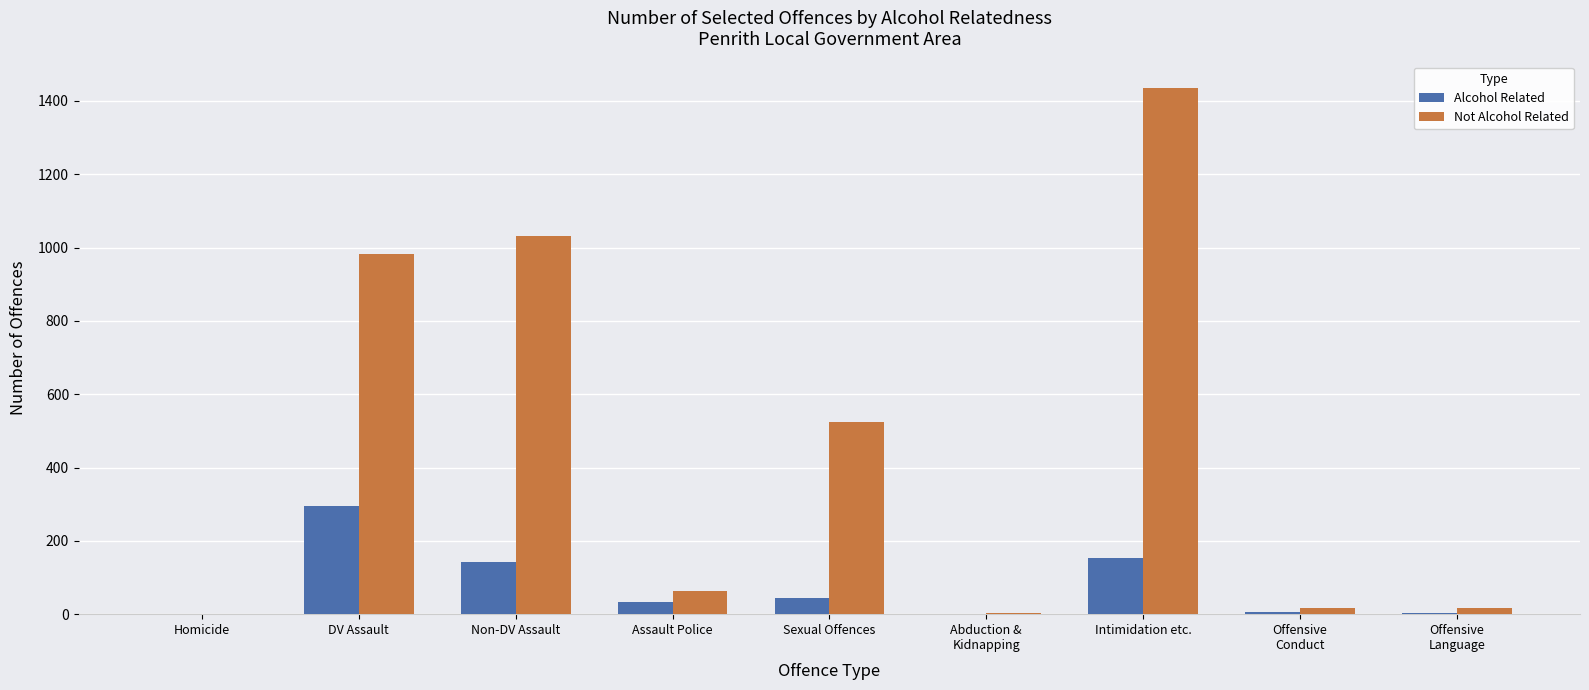

What is the sum of all Alcohol Related values?

676